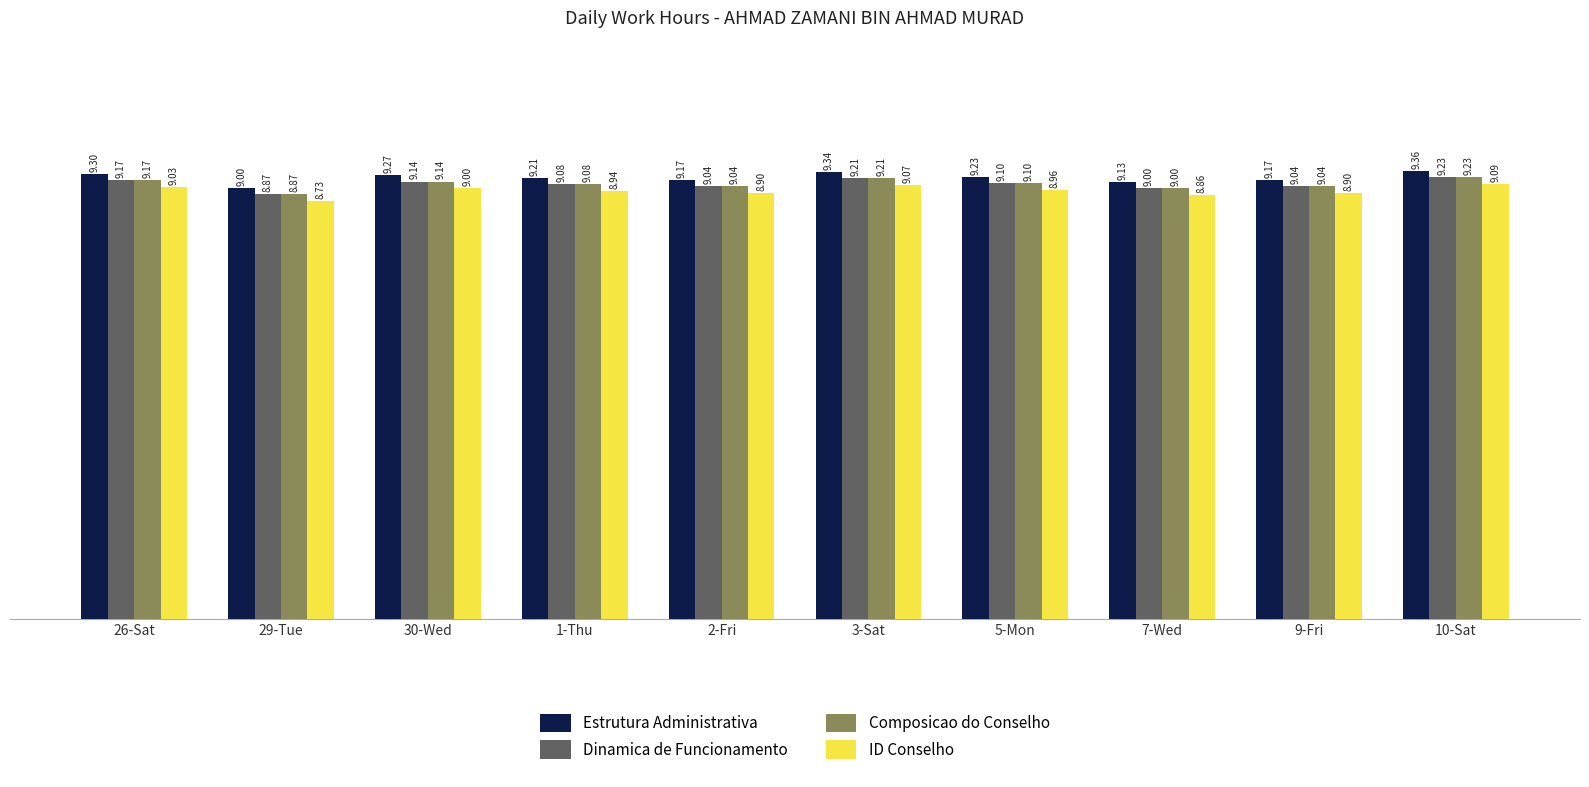

At which label is Estrutura Administrativa closest to 9?

29-Tue